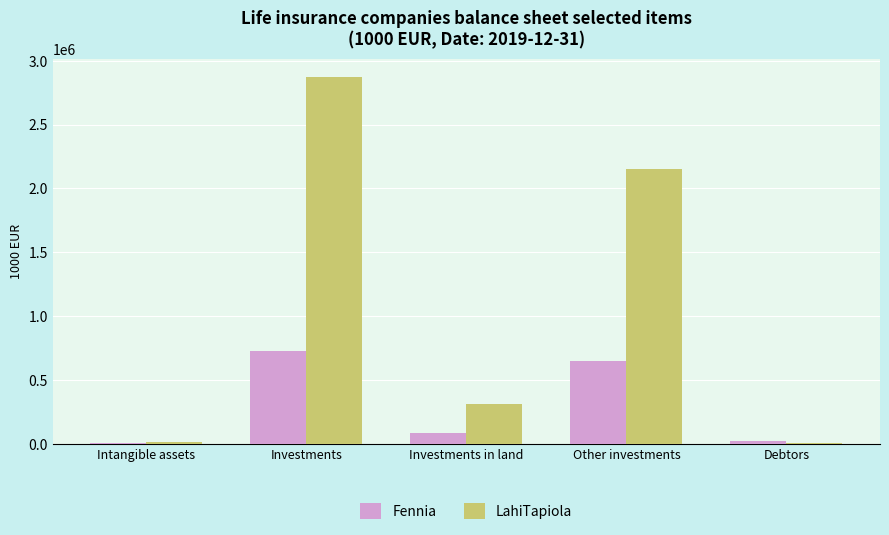

At which label is Fennia closest to 367191?

Other investments